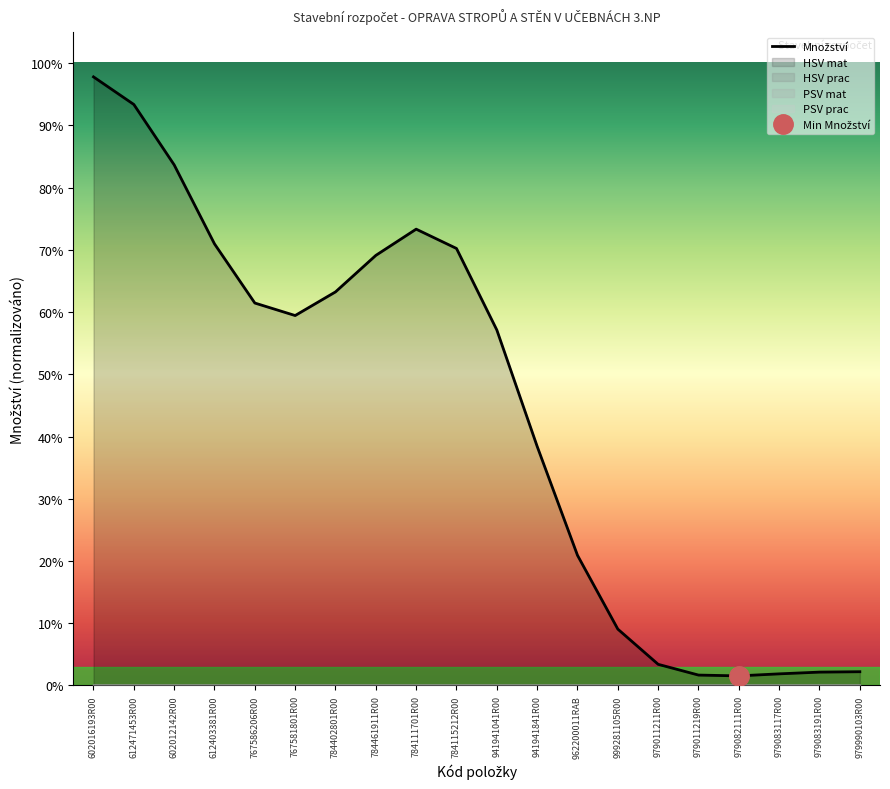

True or false: there are more than 0 points higher than both neighbors.

True